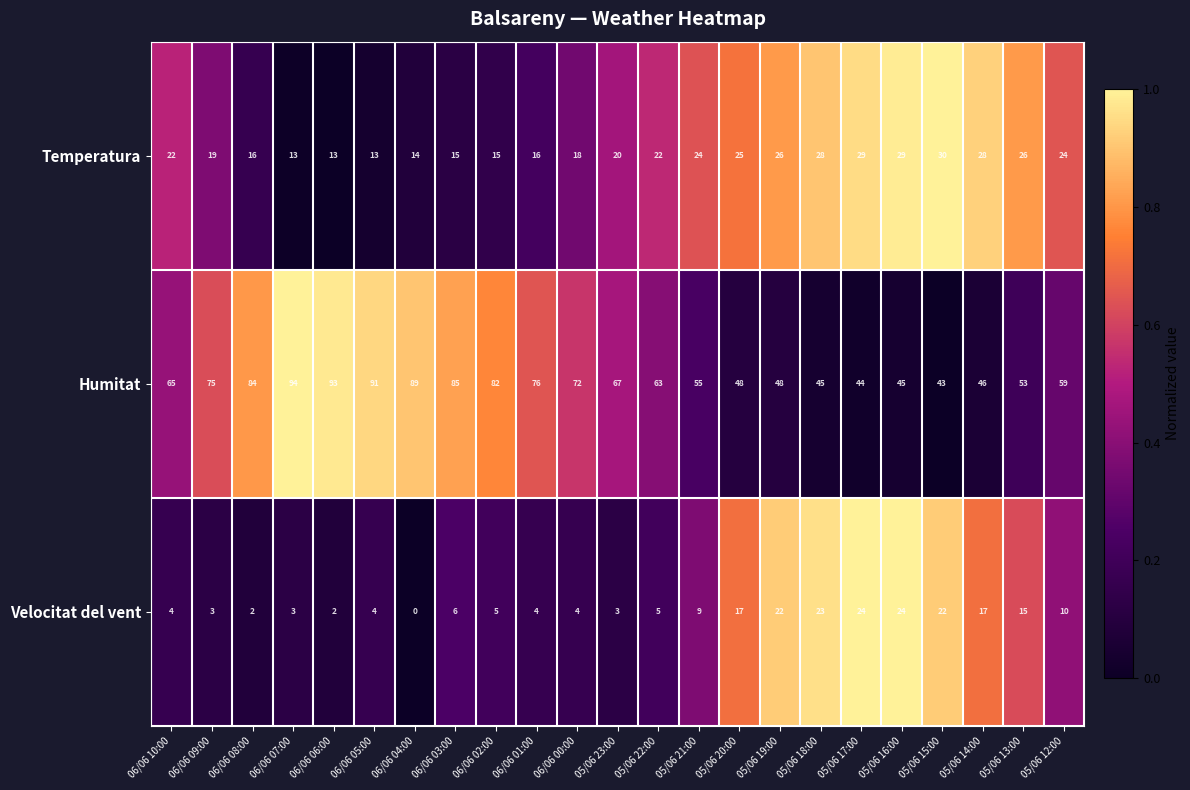

Rank the series by their average value, from highest to lowest.

Humitat, Temperatura, Velocitat del vent